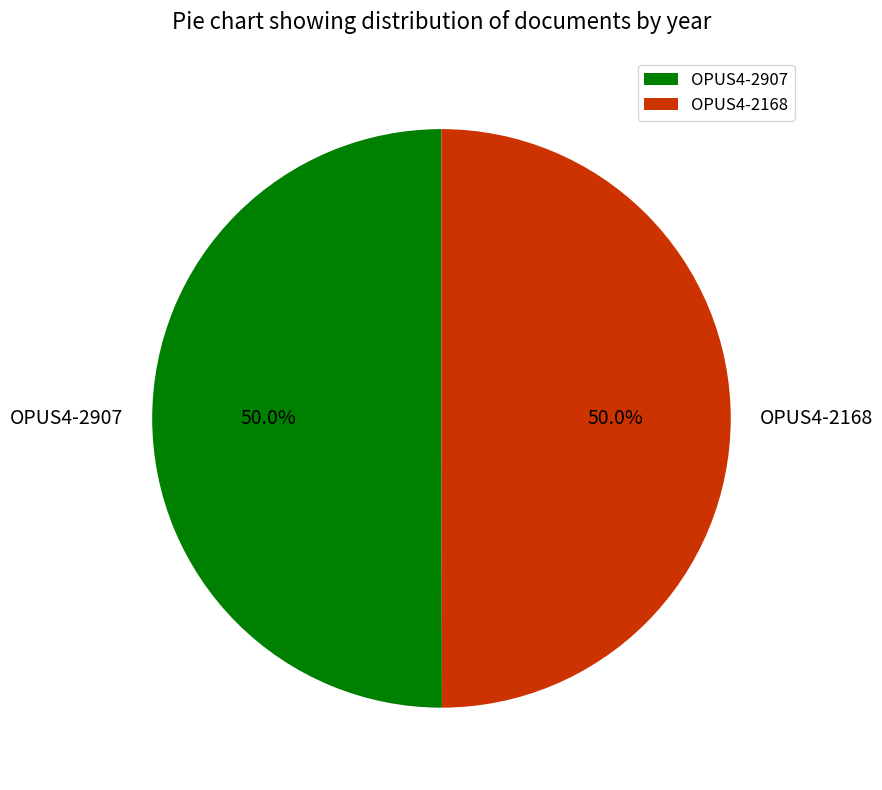

To the nearest percent, what is the combined percentage of OPUS4-2907 and OPUS4-2168?

100%